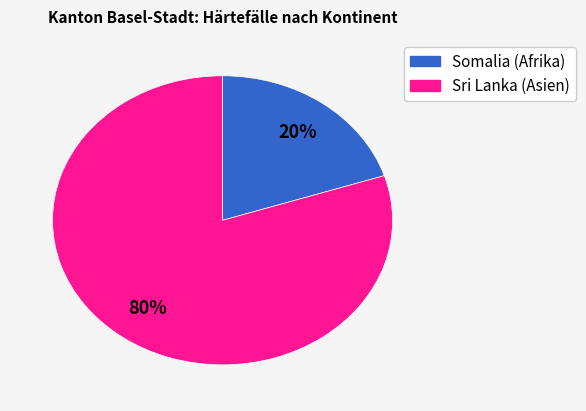

Which slice is the smallest?

Somalia (Afrika)